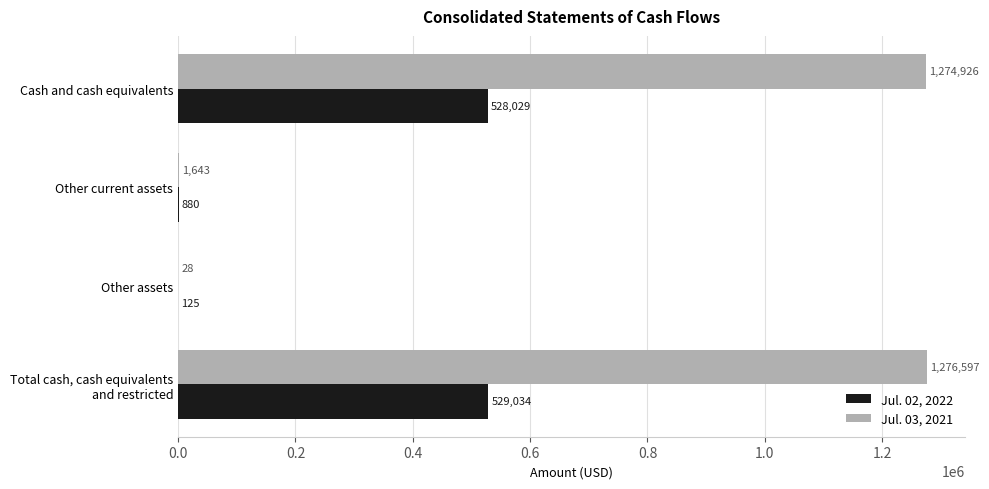

Which series has the largest total across all categories?

Jul. 03, 2021